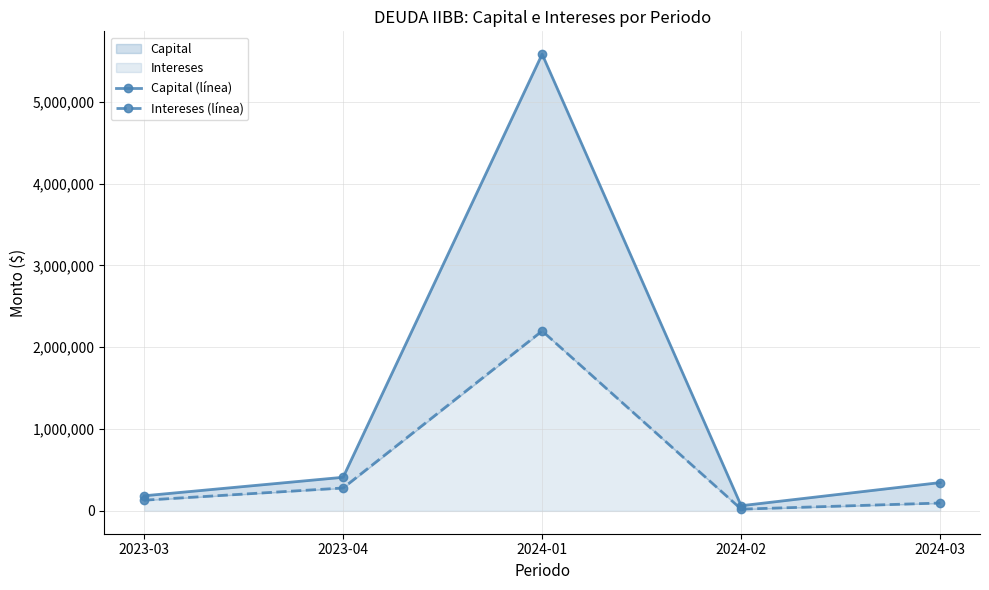

What is the difference between the maximum and minimum values in the Capital (línea) series?

5517987.0